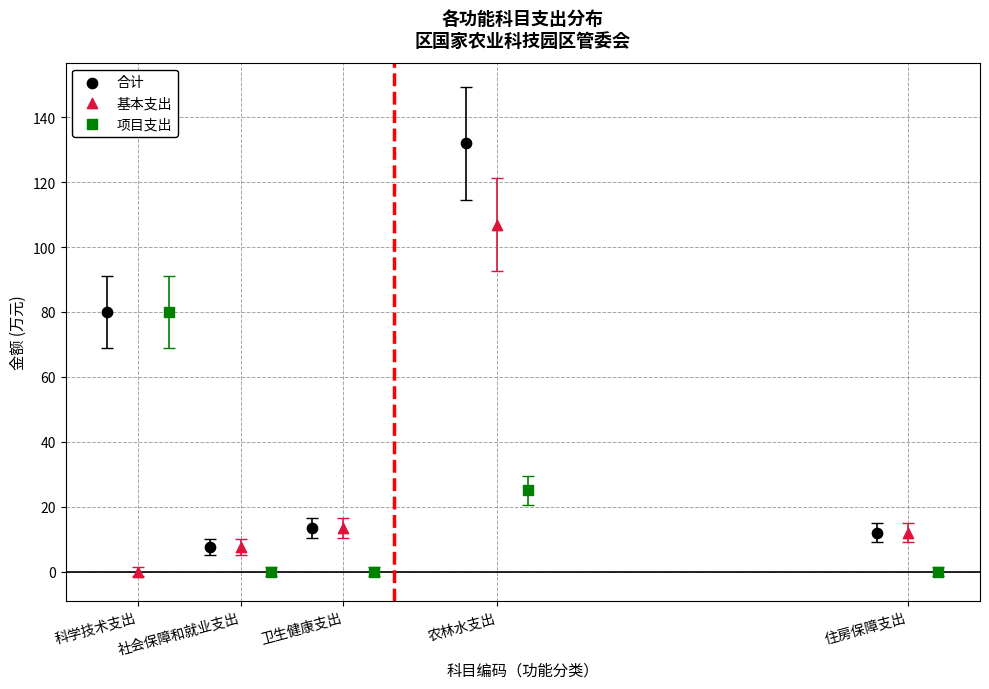

Which series contains the highest Y value?

合计